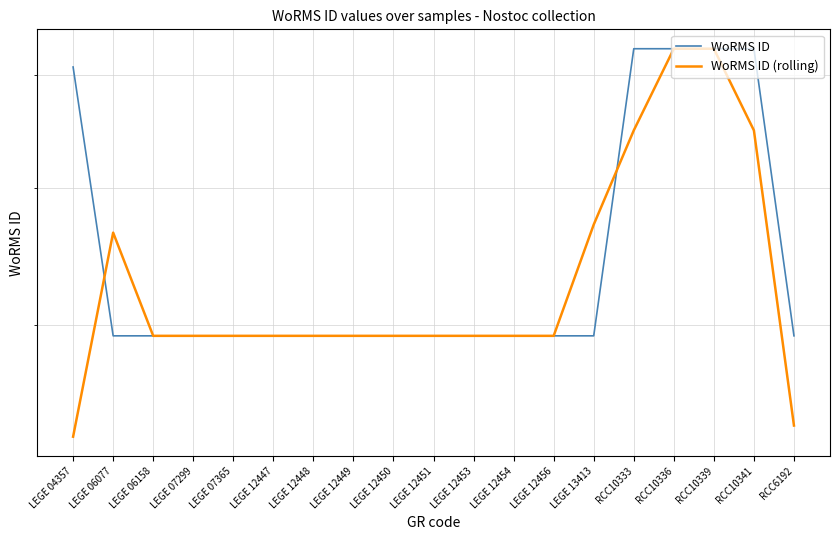

Rank the series by their maximum value, from lowest to highest.

WoRMS ID, WoRMS ID (rolling)